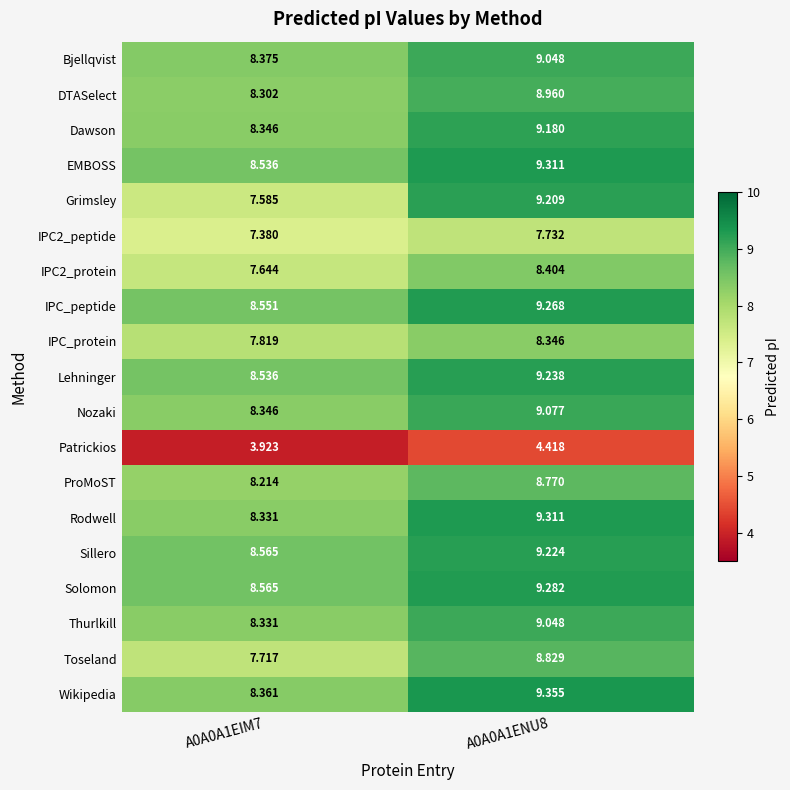

At which category is the sum across all series the highest?

A0A0A1ENU8